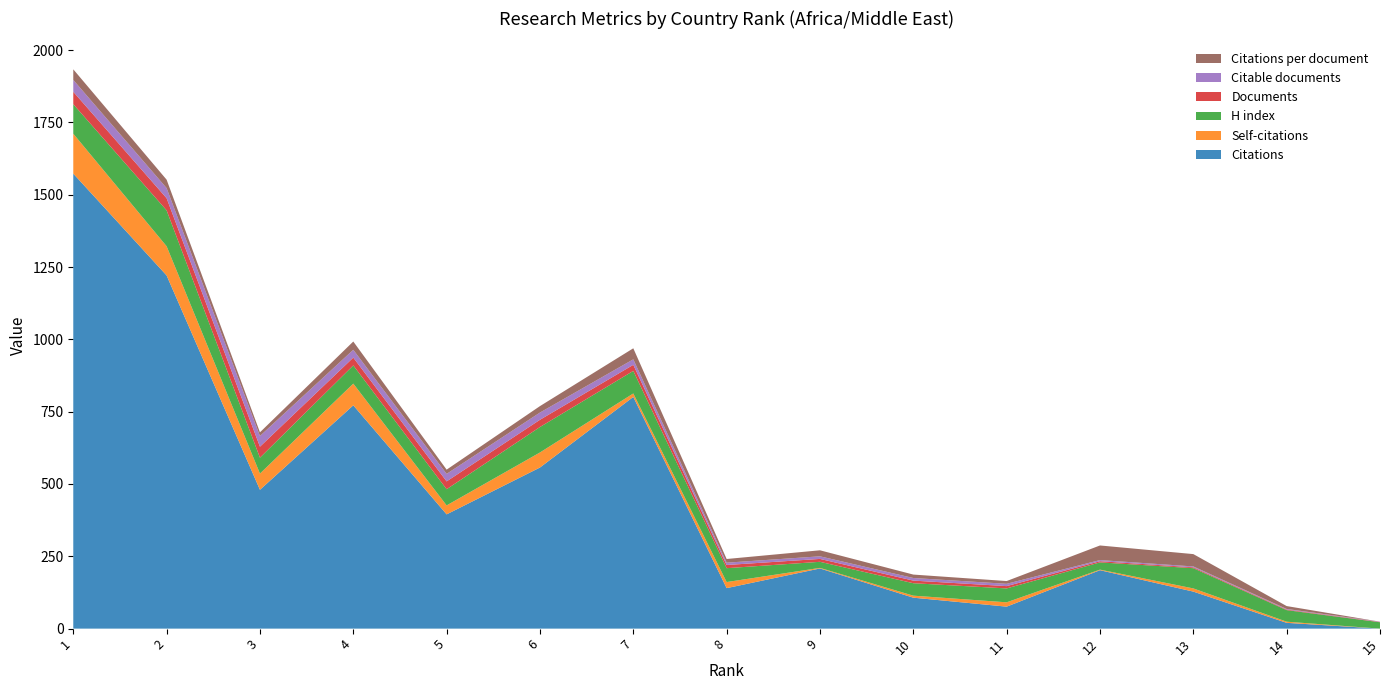

Reading left to right, extract all data points from this chart.

Citations: 1=1573.0	2=1221.0	3=480.0	4=772.0	5=395.0	6=557.0	7=801.0	8=140.0	9=208.0	10=107.0	11=76.0	12=202.0	13=128.0	14=20.0	15=0.0
Self-citations: 1=138.0	2=101.0	3=56.0	4=75.0	5=31.0	6=52.0	7=12.0	8=21.0	9=2.0	10=7.0	11=15.0	12=2.0	13=11.0	14=4.0	15=0.0
H index: 1=102.0	2=124.0	3=55.0	4=63.0	5=56.0	6=88.0	7=78.0	8=48.0	9=21.0	10=43.0	11=48.0	12=25.0	13=70.0	14=40.0	15=22.0
Documents: 1=43.0	2=42.0	3=38.0	4=27.0	5=27.0	6=25.0	7=21.0	8=11.0	9=10.0	10=9.0	11=8.0	12=4.0	13=3.0	14=2.0	15=1.0
Citable documents: 1=41.0	2=35.0	3=37.0	4=27.0	5=26.0	6=25.0	7=19.0	8=8.0	9=9.0	10=9.0	11=8.0	12=4.0	13=3.0	14=2.0	15=1.0
Citations per document: 1=36.6	2=29.1	3=12.6	4=28.6	5=14.6	6=22.3	7=38.1	8=12.7	9=20.8	10=11.9	11=9.5	12=50.5	13=42.7	14=10.0	15=0.0